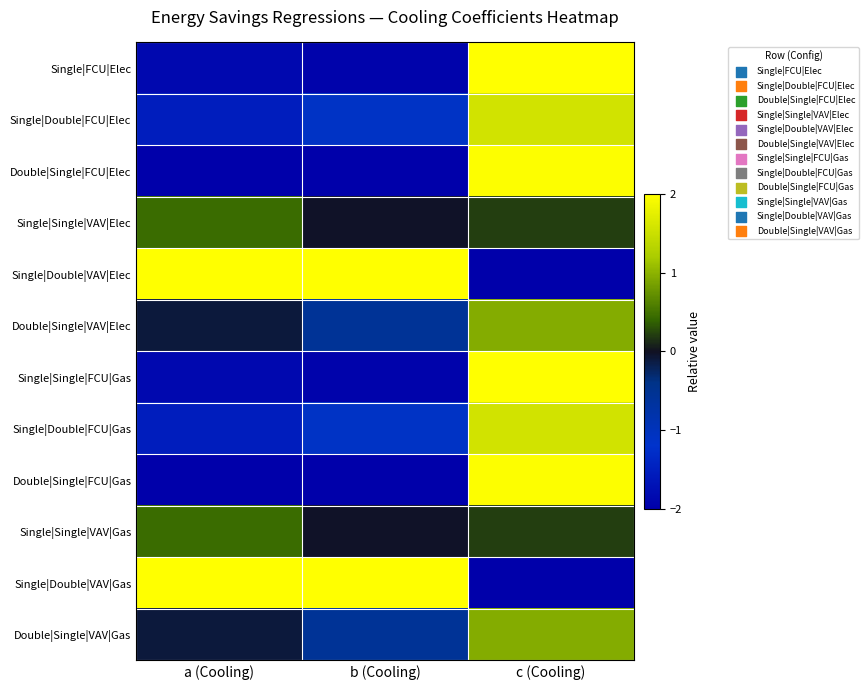

What is the difference between the highest and lowest values at c (Cooling)?

4.0